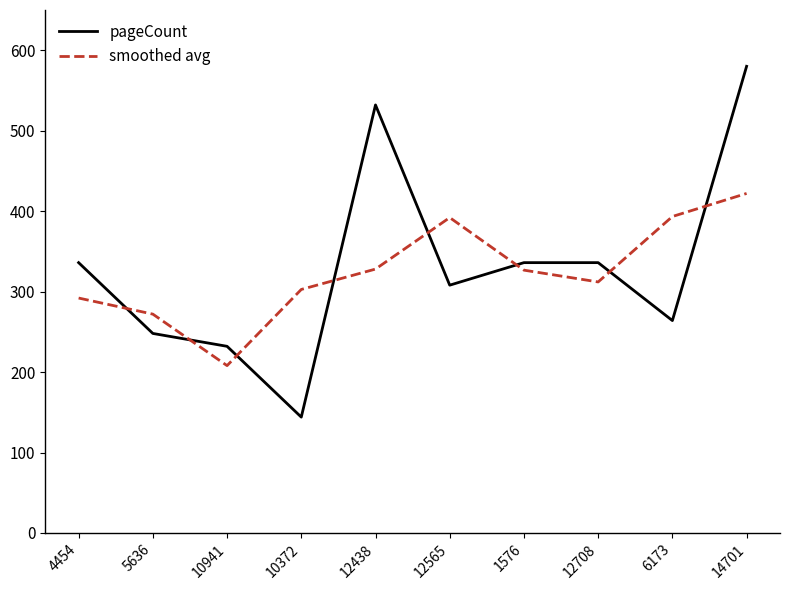

Where is the first local minimum for smoothed avg?

10941